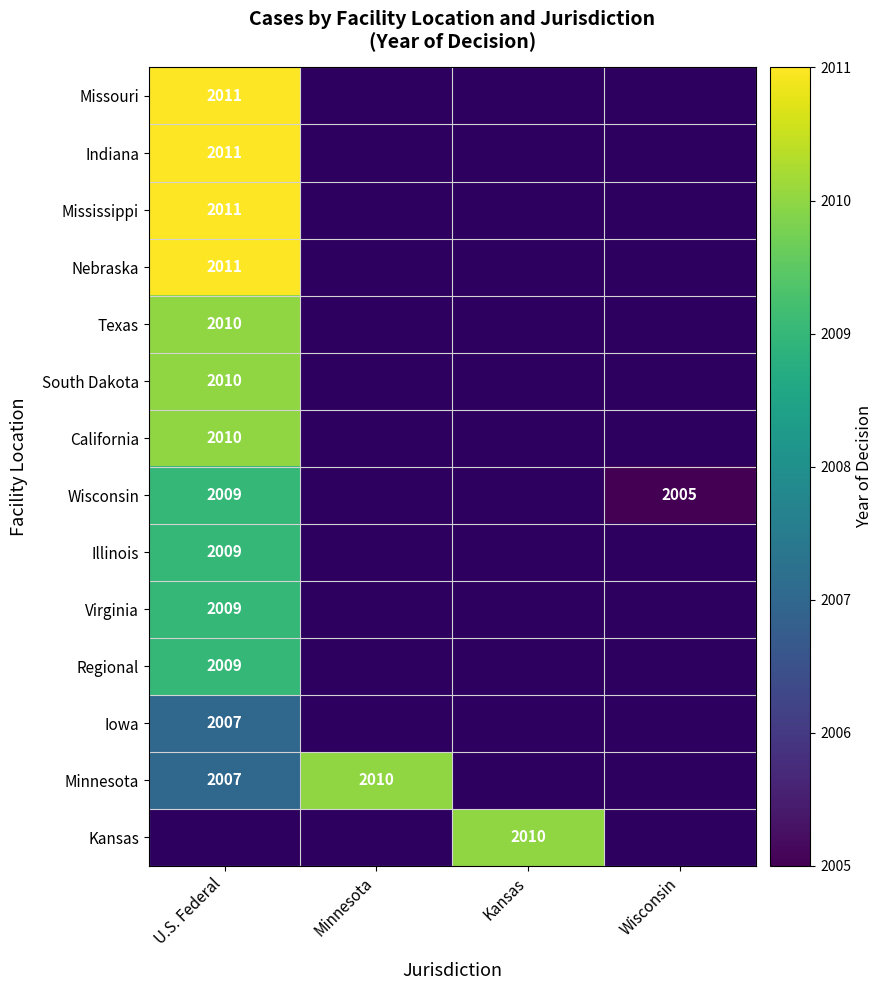

The value of Illinois at U.S. Federal is 2009. True or false?

True